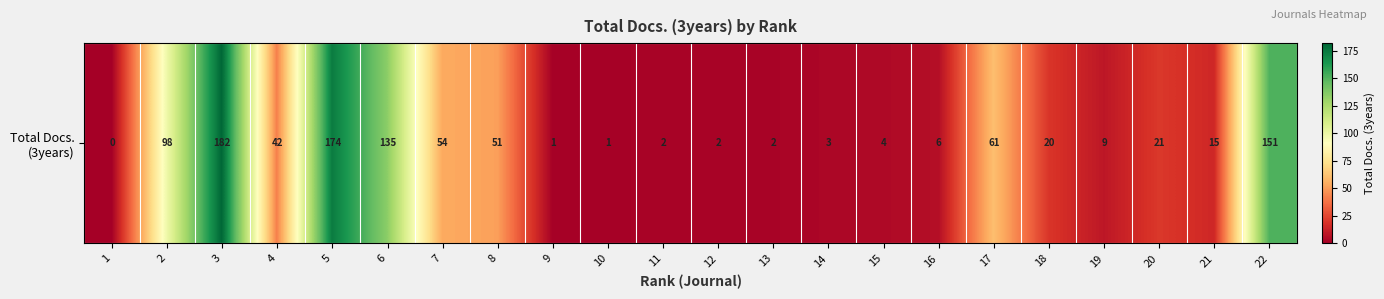

How many categories are shown in the chart?

22